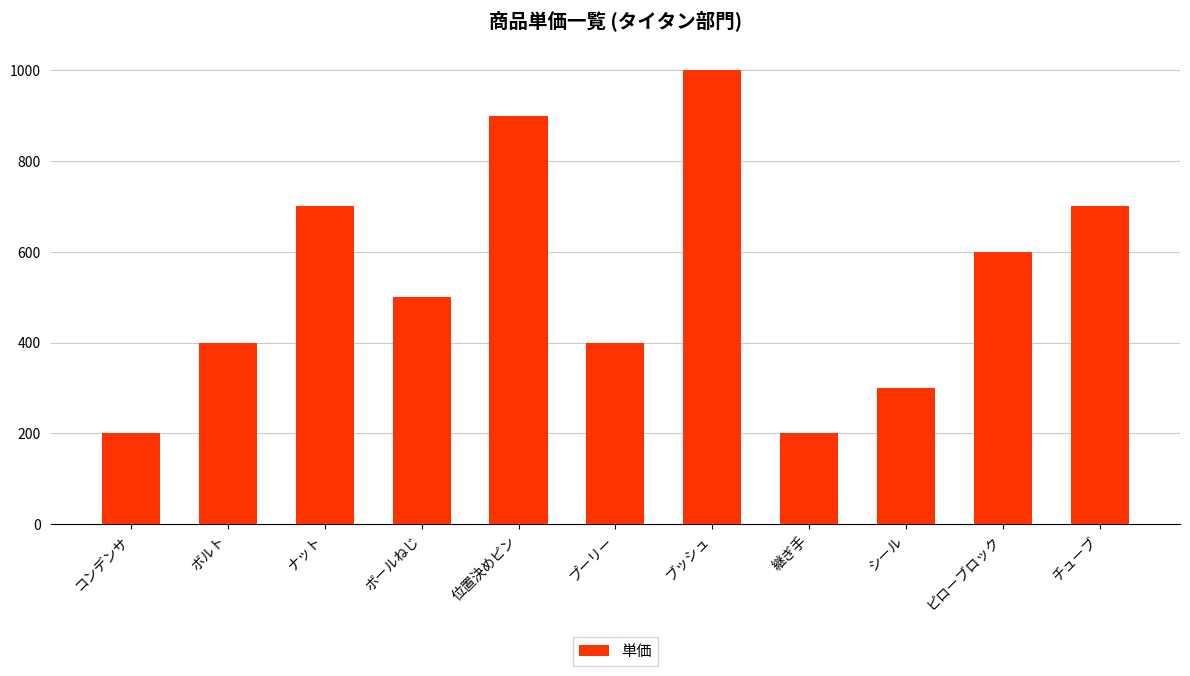

How many bars are there in total?

11